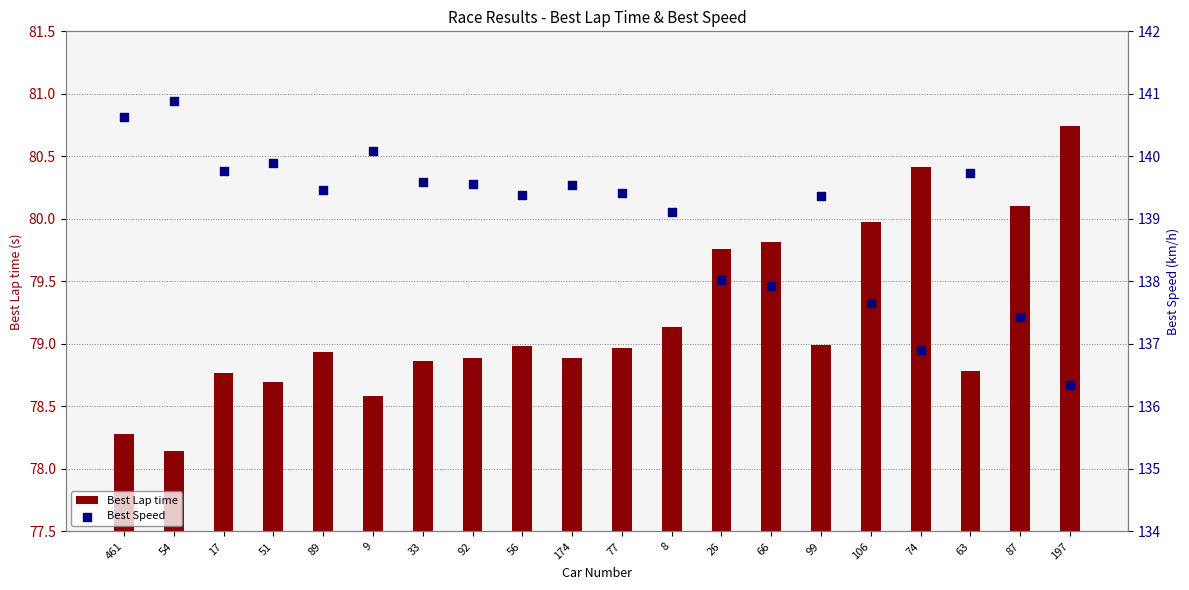

Which series contains the highest Y value?

Best Speed